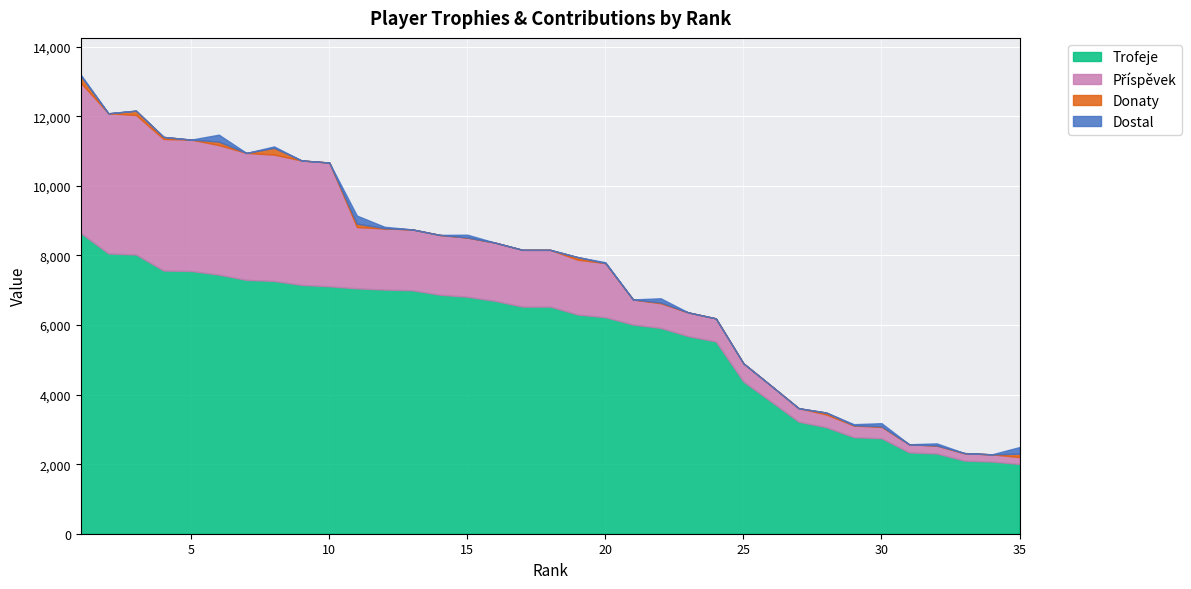

What is the sum of the Donaty values at 3 and 11?

222